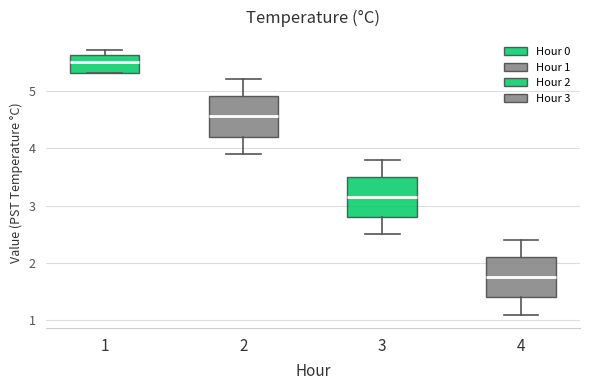

Which box has the lowest median line?

4